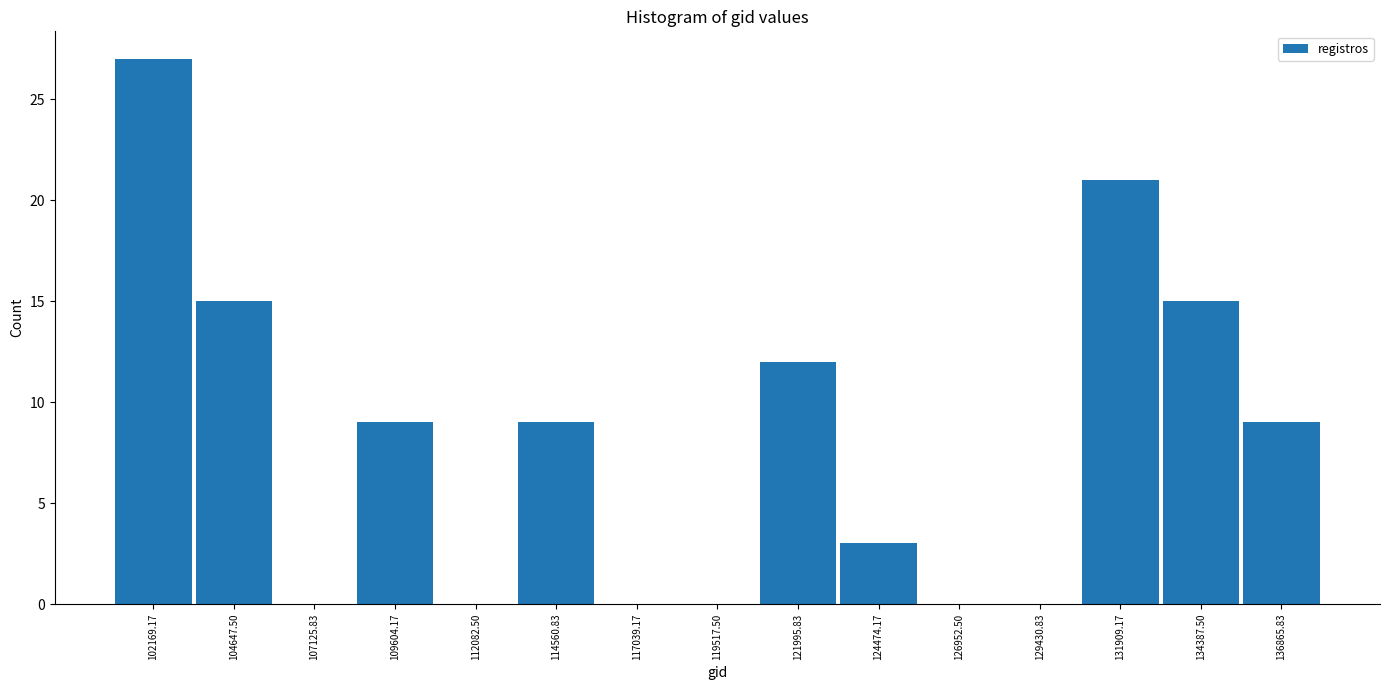

Over which range of the x-axis is the bar tallest?

101000 to 103500